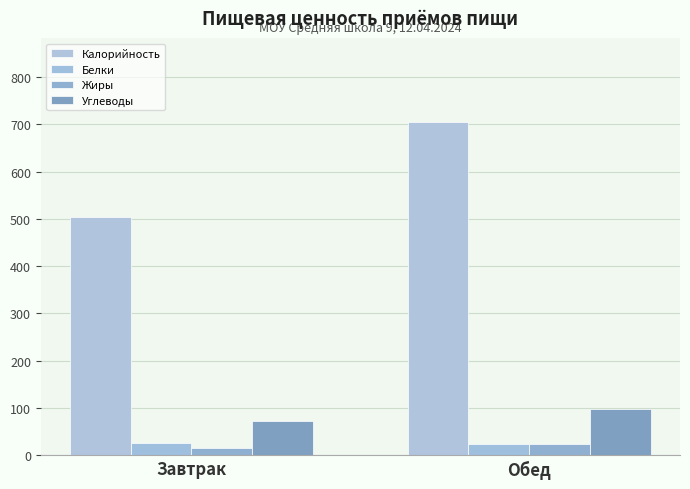

How many bars are there in each group?

4